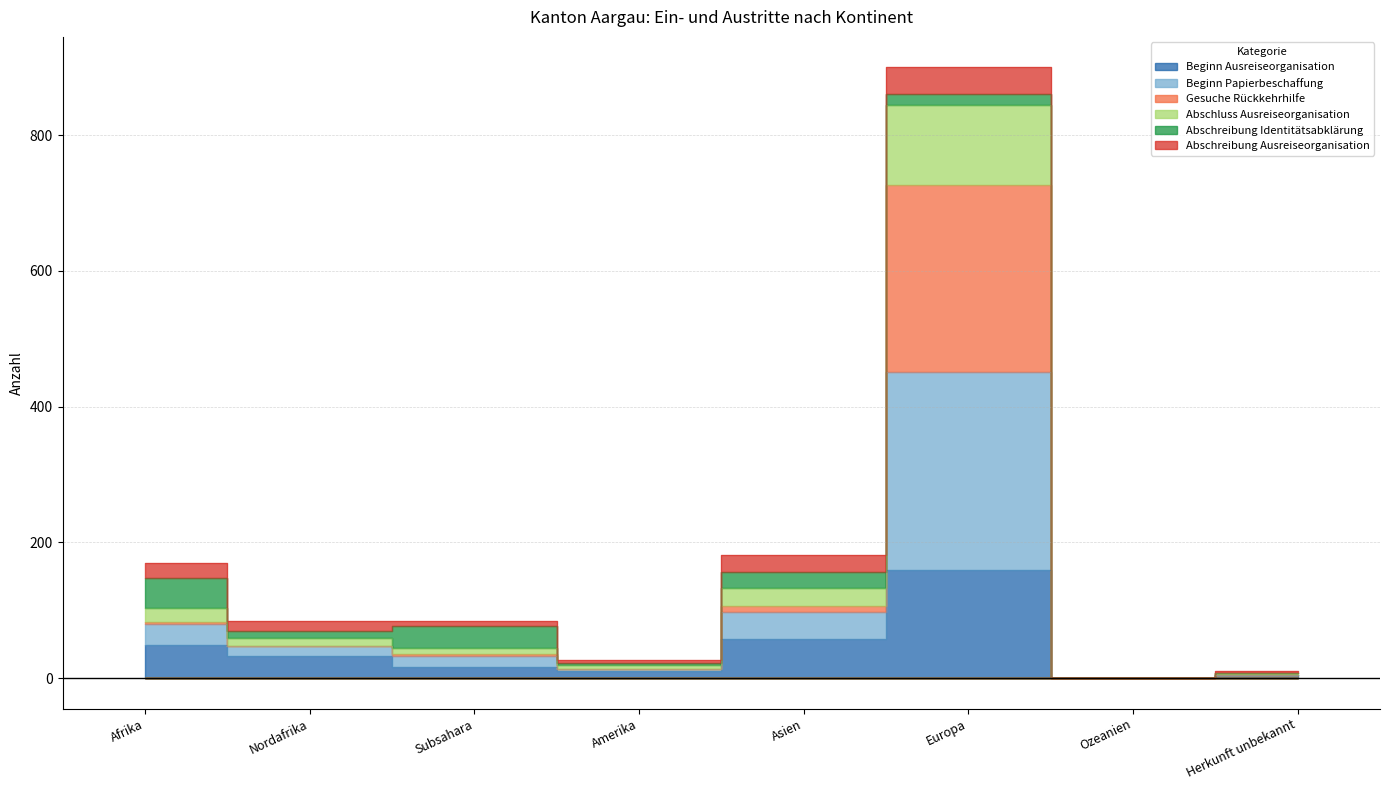

True or false: Abschluss Ausreiseorganisation and Beginn Ausreiseorganisation intersect in this chart.

False